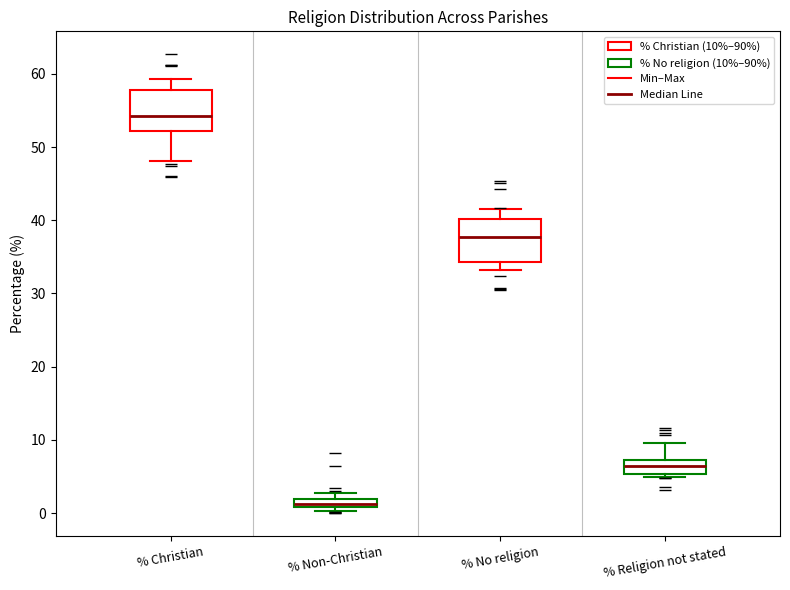

Which box has the highest median line?

% Christian